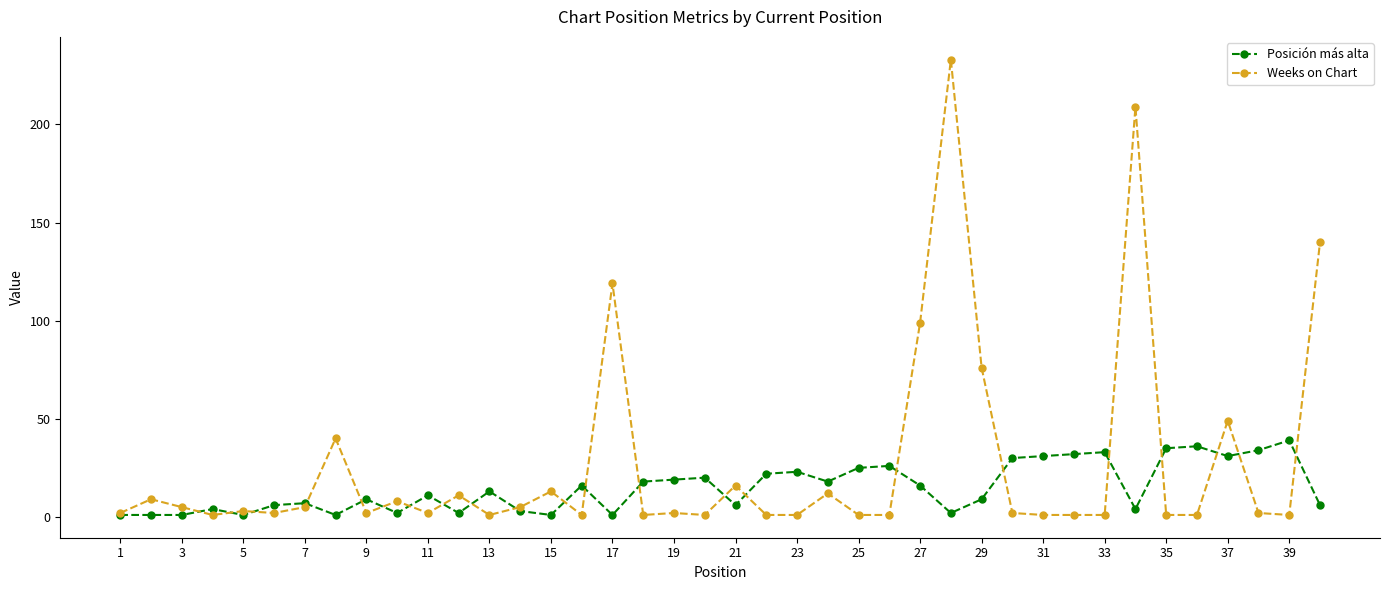

Does the chart have visible grid lines?

No